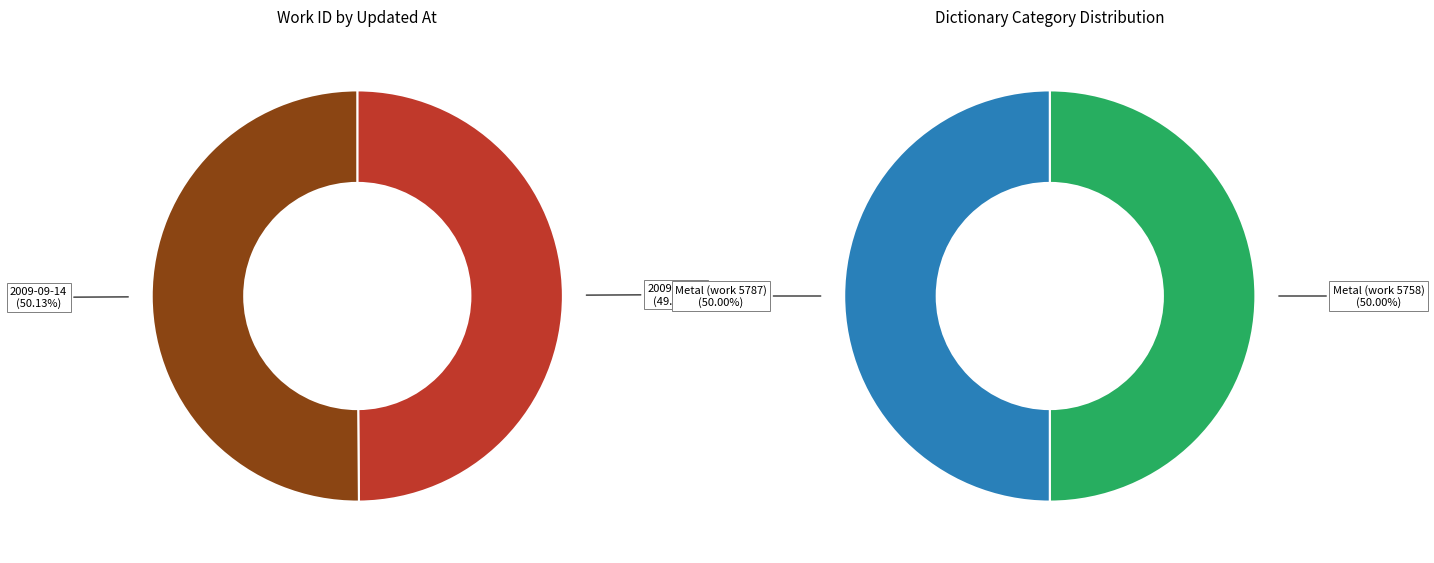

What is the change in value from 2009-09-14 19:43:23 UTC to 2009-09-14 19:43:41 UTC?

+29